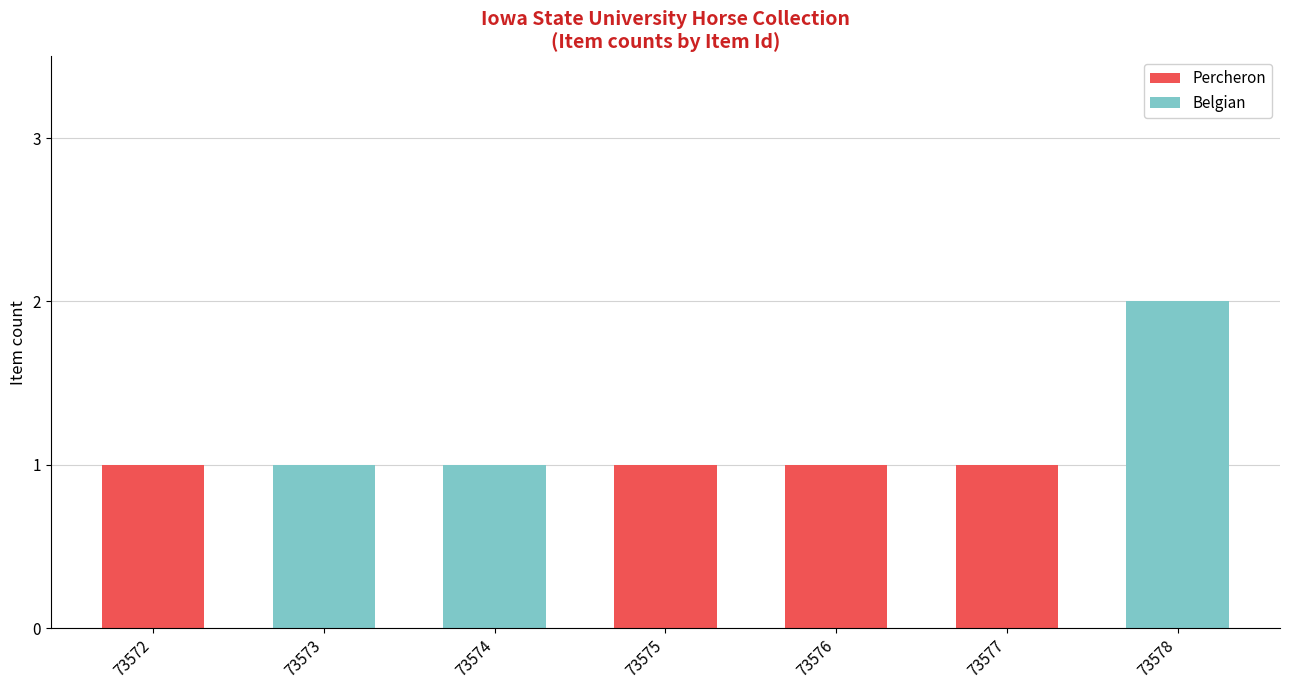

Are the bars grouped side by side (vs. stacked)?

No